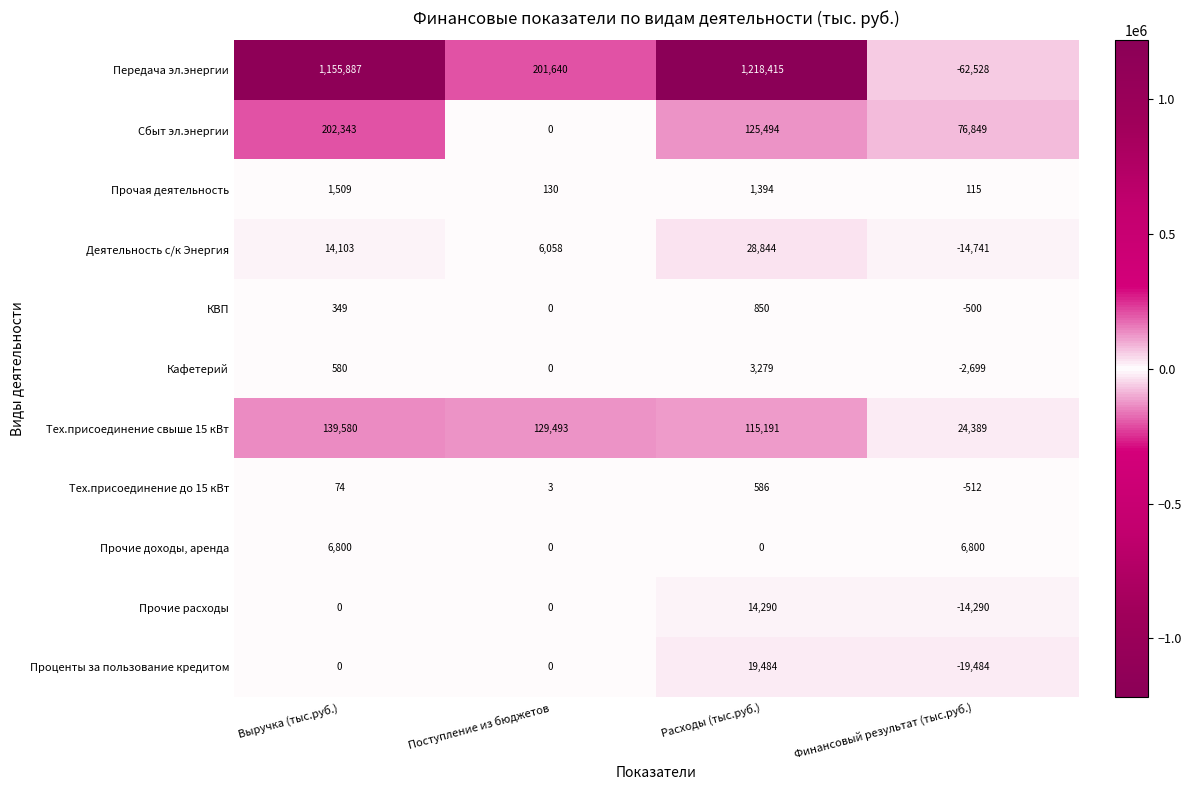

The value of Передача эл.энергии at Финансовый результат (тыс.руб.) is -62528. True or false?

True